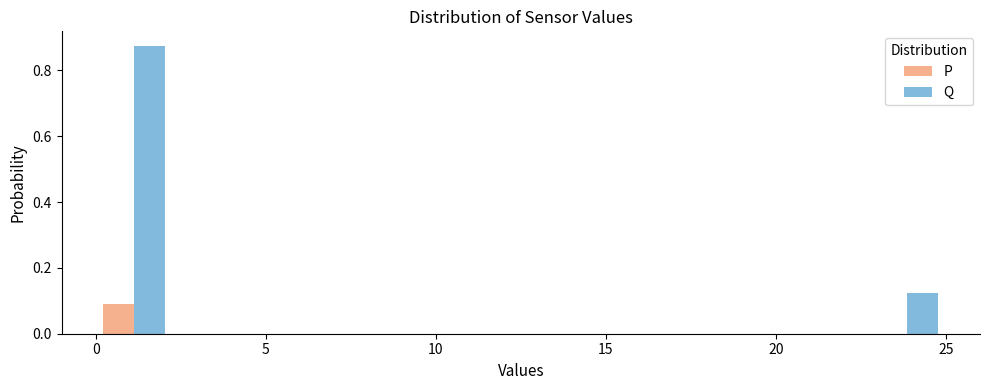

Reading left to right, transcribe this chart: for each range on the x-axis, give the height of each series' bar. Neither the bar edges nor the heights are printed on the chart, so give them approximately, as read against the axes.

0.0 to 2.5: P=0.10	Q=0.88
2.5 to 4.5: P=0	Q=0
4.5 to 7.0: P=0	Q=0
7.0 to 9.0: P=0	Q=0
9.0 to 11.5: P=0	Q=0
11.5 to 13.5: P=0	Q=0
13.5 to 16.0: P=0	Q=0
16.0 to 18.0: P=0	Q=0
18.0 to 20.5: P=0	Q=0
20.5 to 22.5: P=0	Q=0
22.5 to 25.0: P=0	Q=0.12